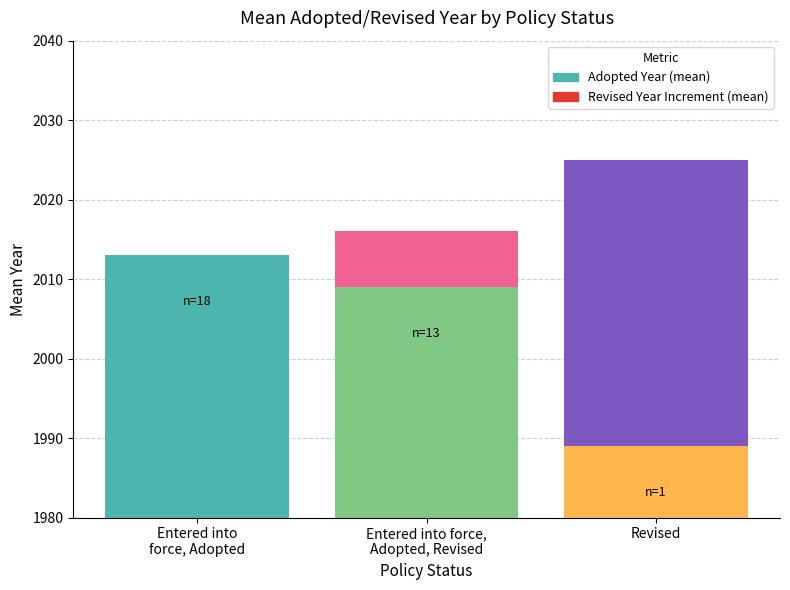

What is the lowest value of the Adopted Year (mean) series?

1989